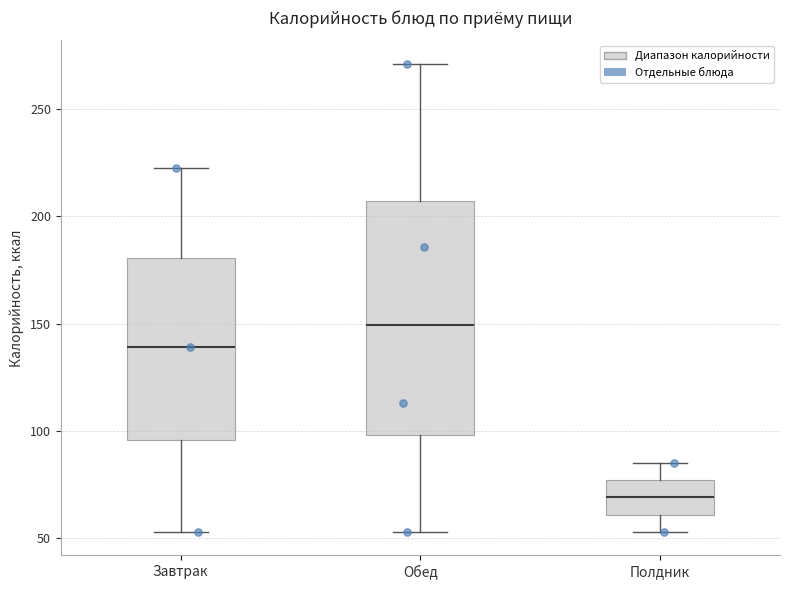

Reading left to right, transcribe this box plot: for each box, give where its median line is, the range the box spans, and where its two whiskers end, as read against the y-axis. The values are not printed on the chart, so give them approximately, as read against the axis.

Завтрак: median 140, box 95 to 180, whiskers 55 to 220
Обед: median 150, box 100 to 205, whiskers 55 to 270
Полдник: median 70, box 60 to 75, whiskers 55 to 85